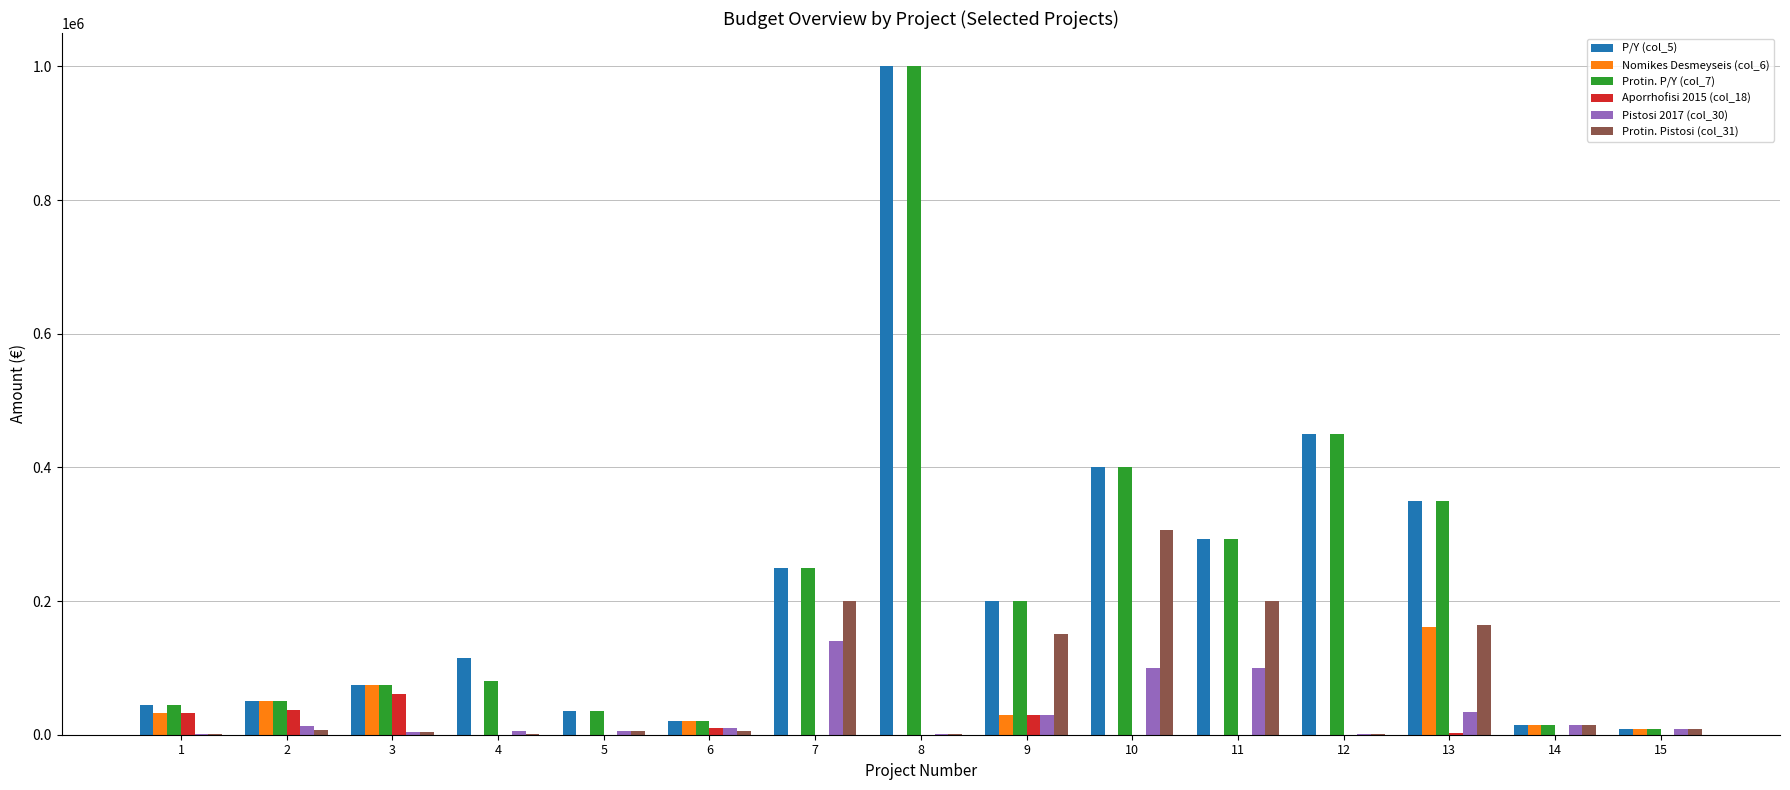

What is the total value across all series at 11?

885240